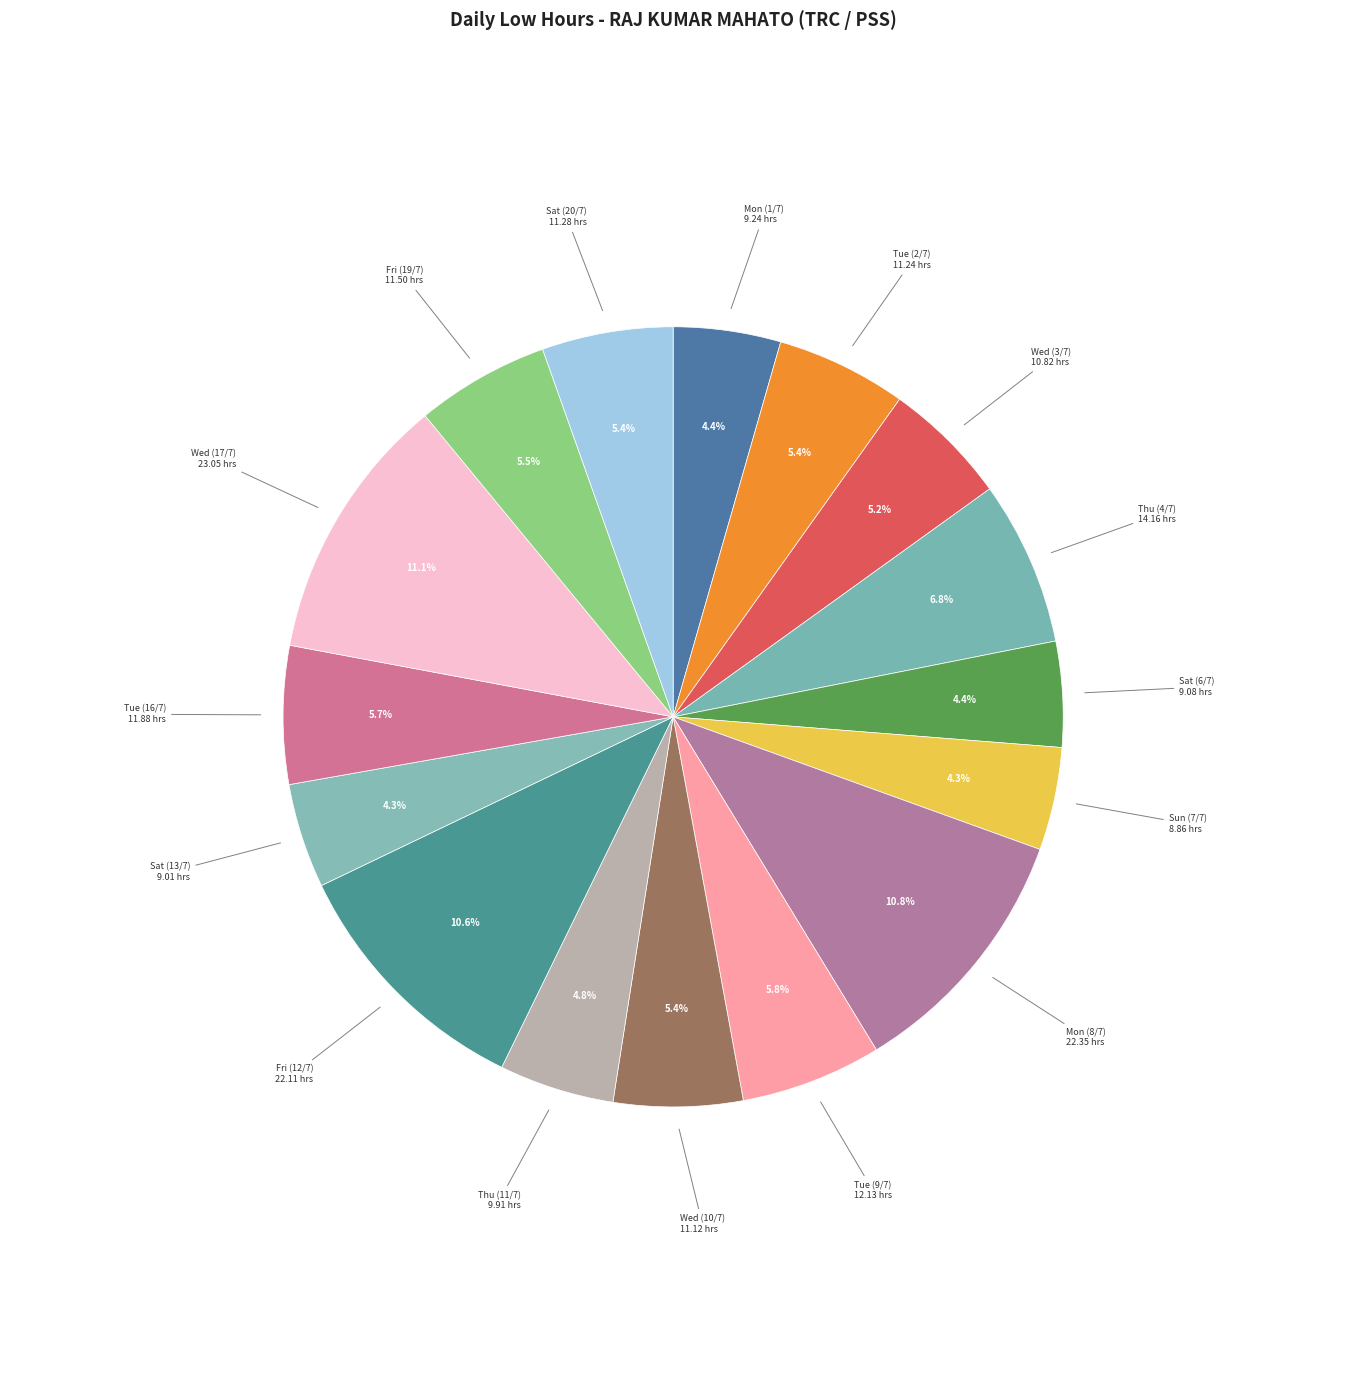

How many slices are in this pie chart?

16